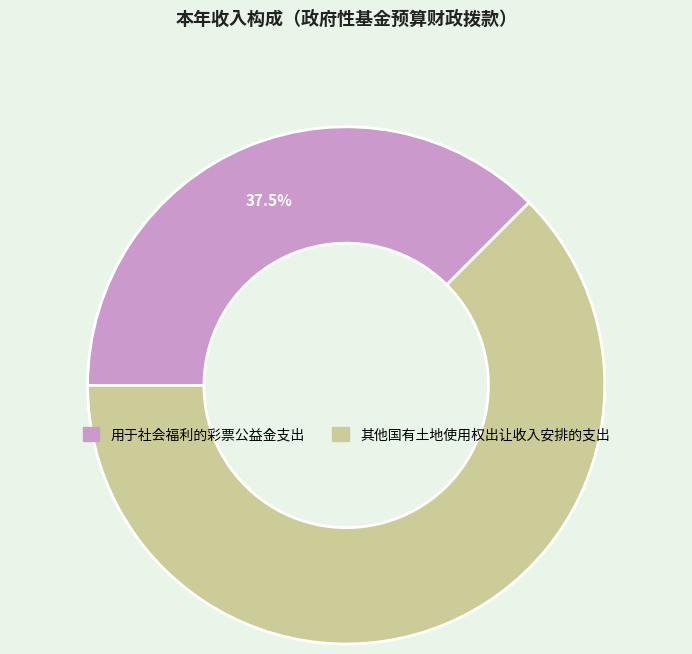

Which slice represents more than half of the pie?

其他国有土地使用权出让收入安排的支出